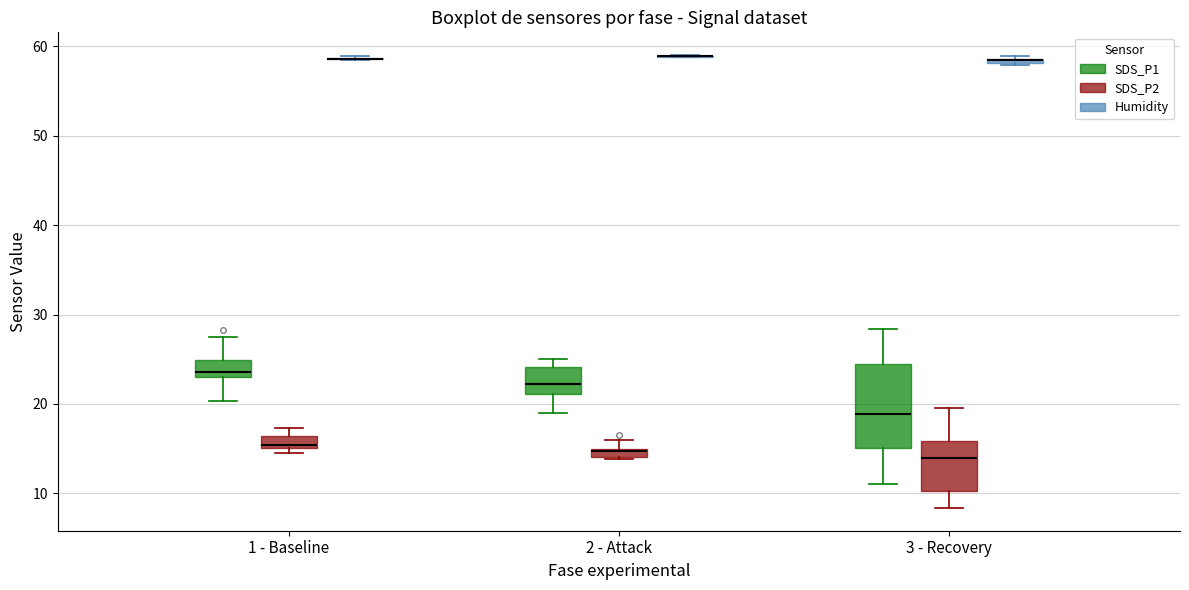

Where is the upper edge of the box for 3 - Recovery (Humidity) on the y-axis? The values are not printed on the chart, so give them approximately, as read against the axis.

59